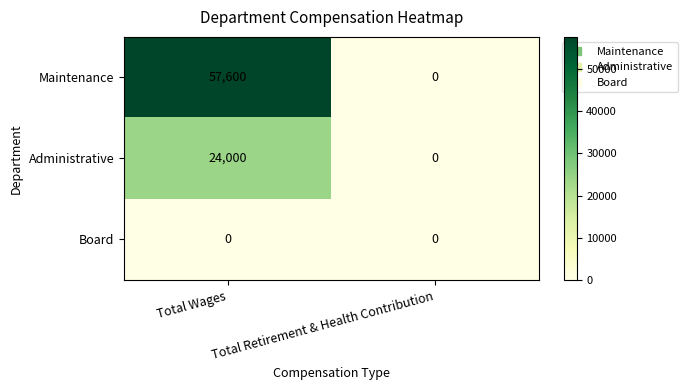

List the series in order of their peak value, highest first.

Maintenance, Administrative, Board